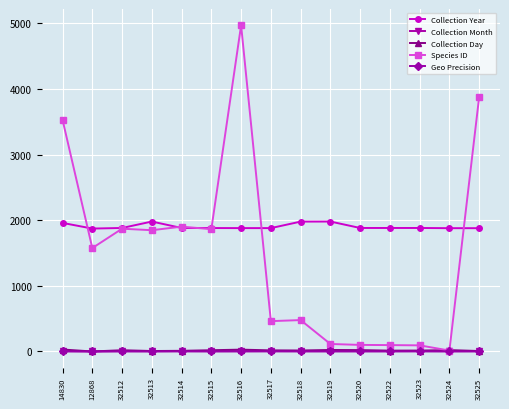

Is the value of Species ID at 32525 greater than the value of Collection Day at 32515?

Yes